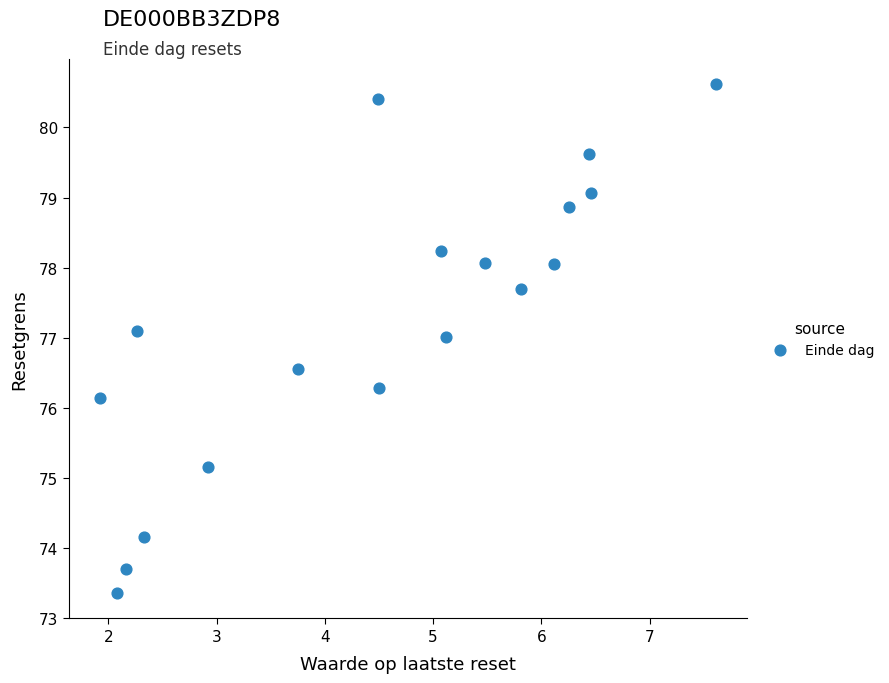

What Y value in the scatter plot is closest to 76?

76.1